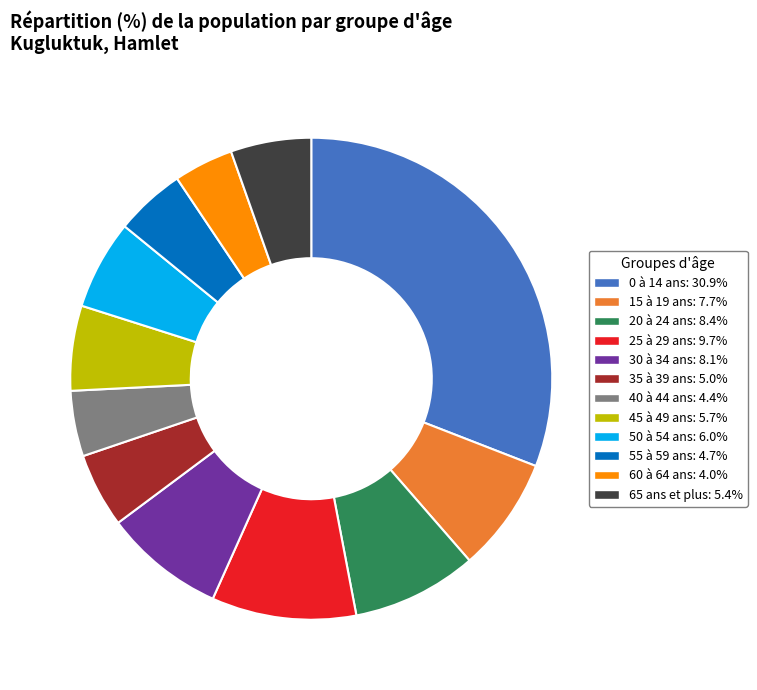

Is the sum of 20 à 24 ans: 8.4% and 15 à 19 ans: 7.7% greater than half?

No